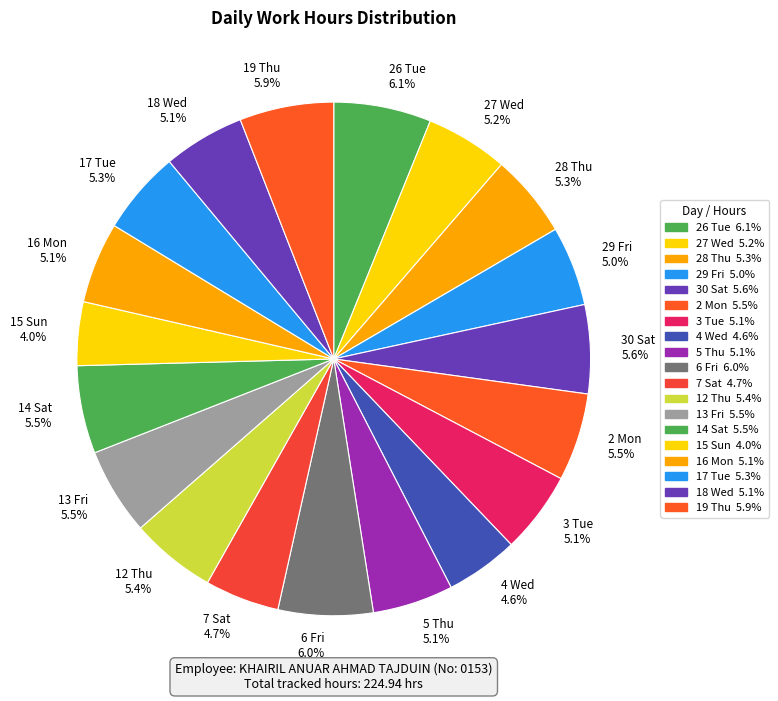

Combined, do 27 Wed and 6 Fri account for over 50%?

No